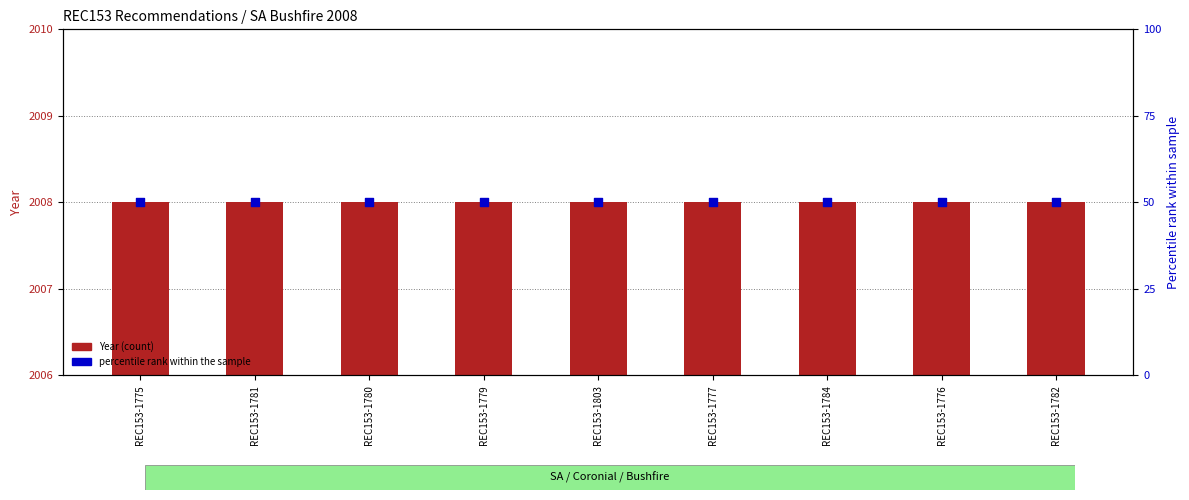

Which series has the widest spread of Y values?

Year